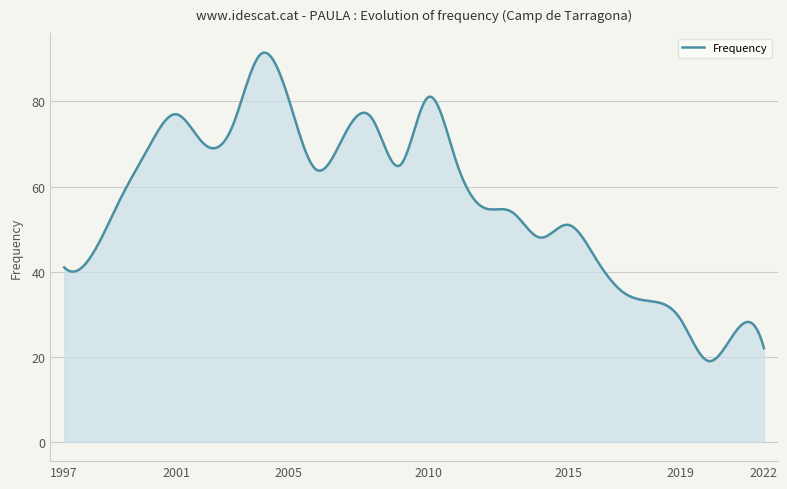

What is the minimum value shown in the chart?

18.9